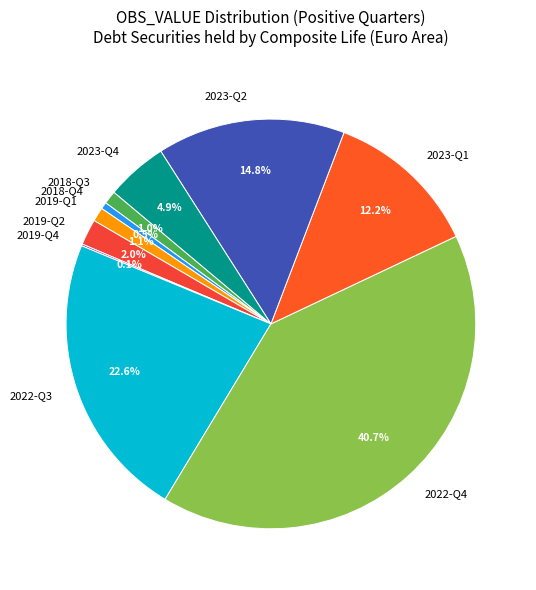

Is it true that 2023-Q1 is 4% of the pie?

False